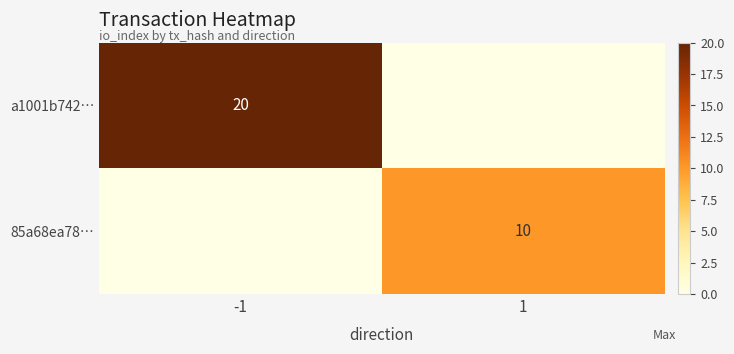

Which category has the highest value across all series?

-1